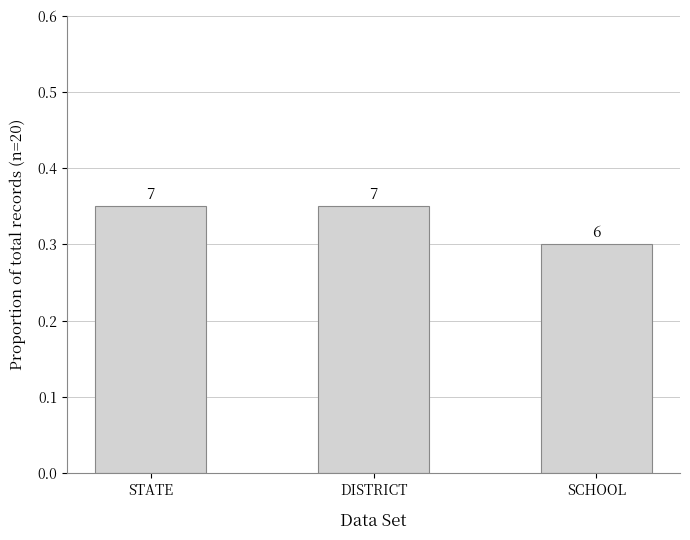

How many bars are there in total?

3